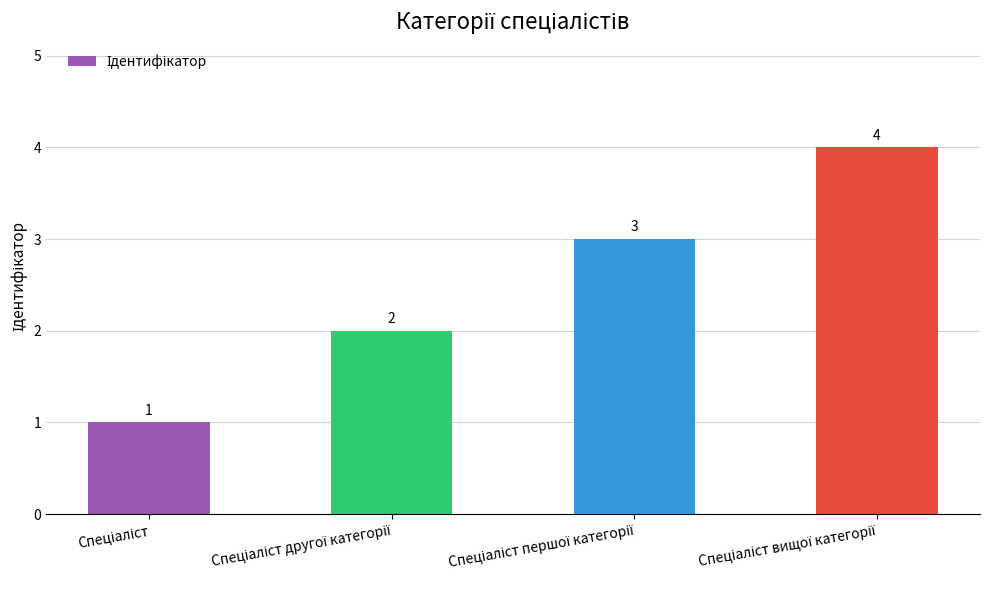

What is the value of the 3rd bar from the left?

3